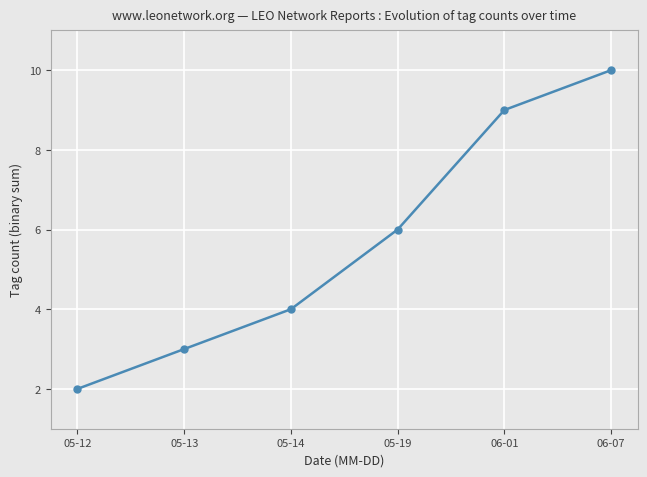

Count the number of categories in the chart.

6